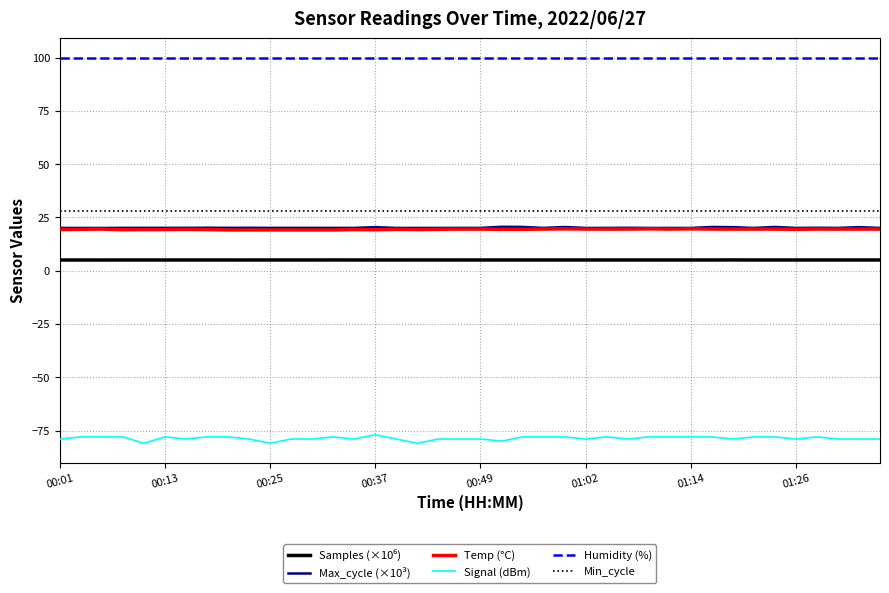

What is the lowest value of the Humidity (%) series?

99.9